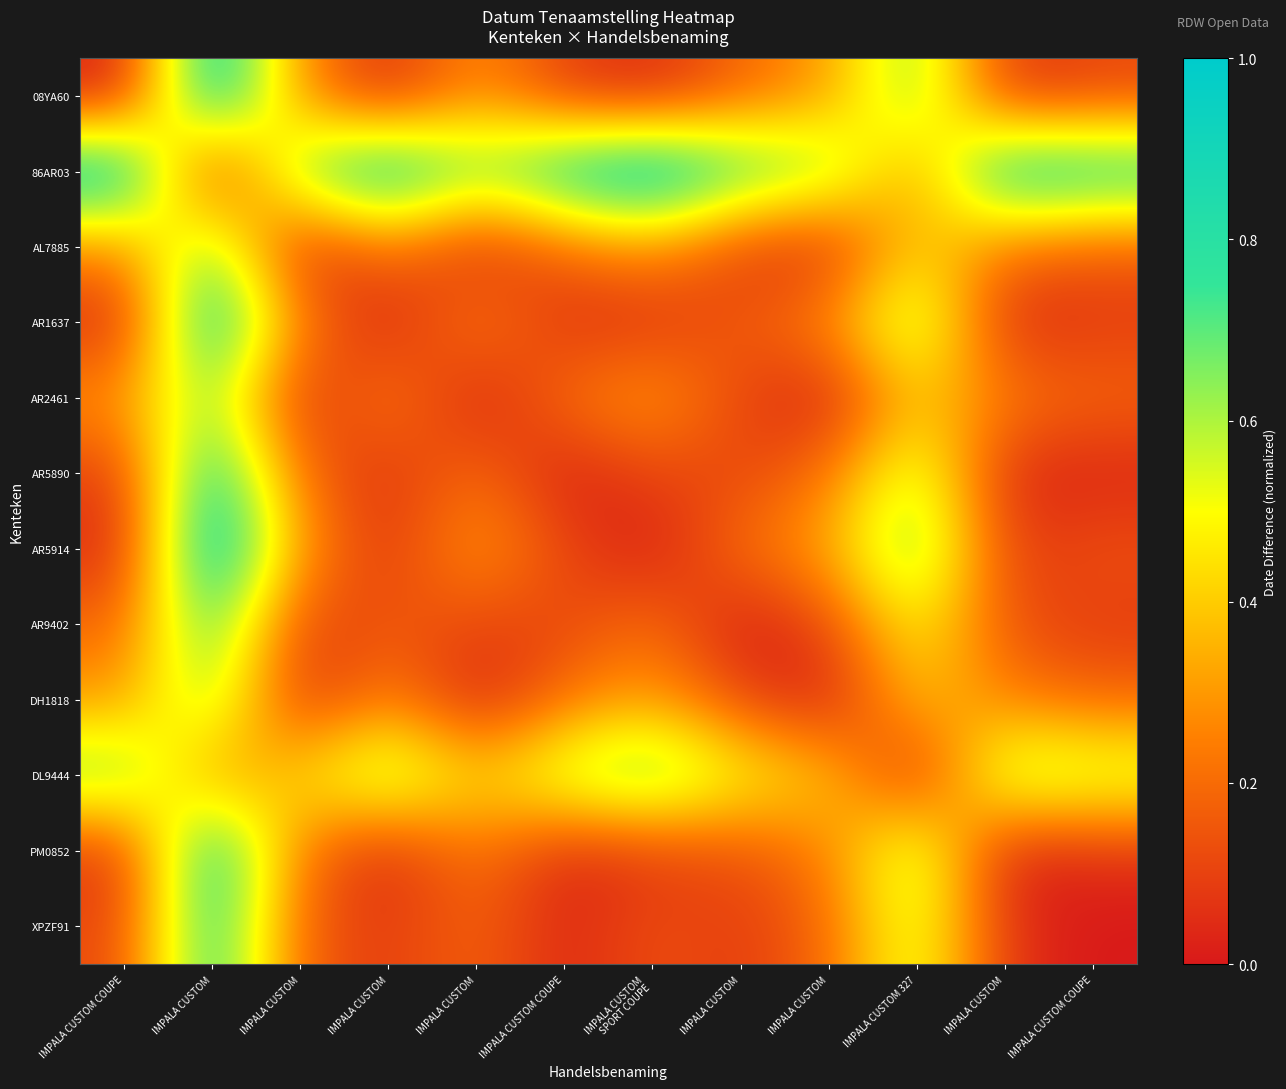

How many data points does each series have?

12